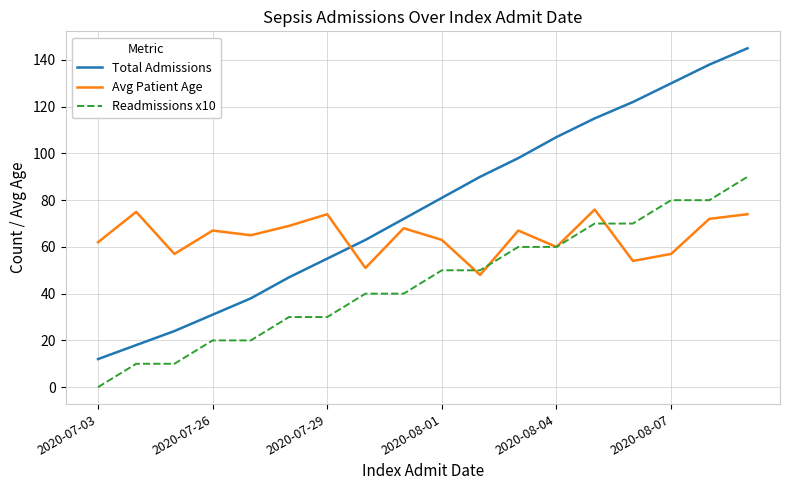

Rank the series by their average value, from highest to lowest.

Total Admissions, Avg Patient Age, Readmissions x10